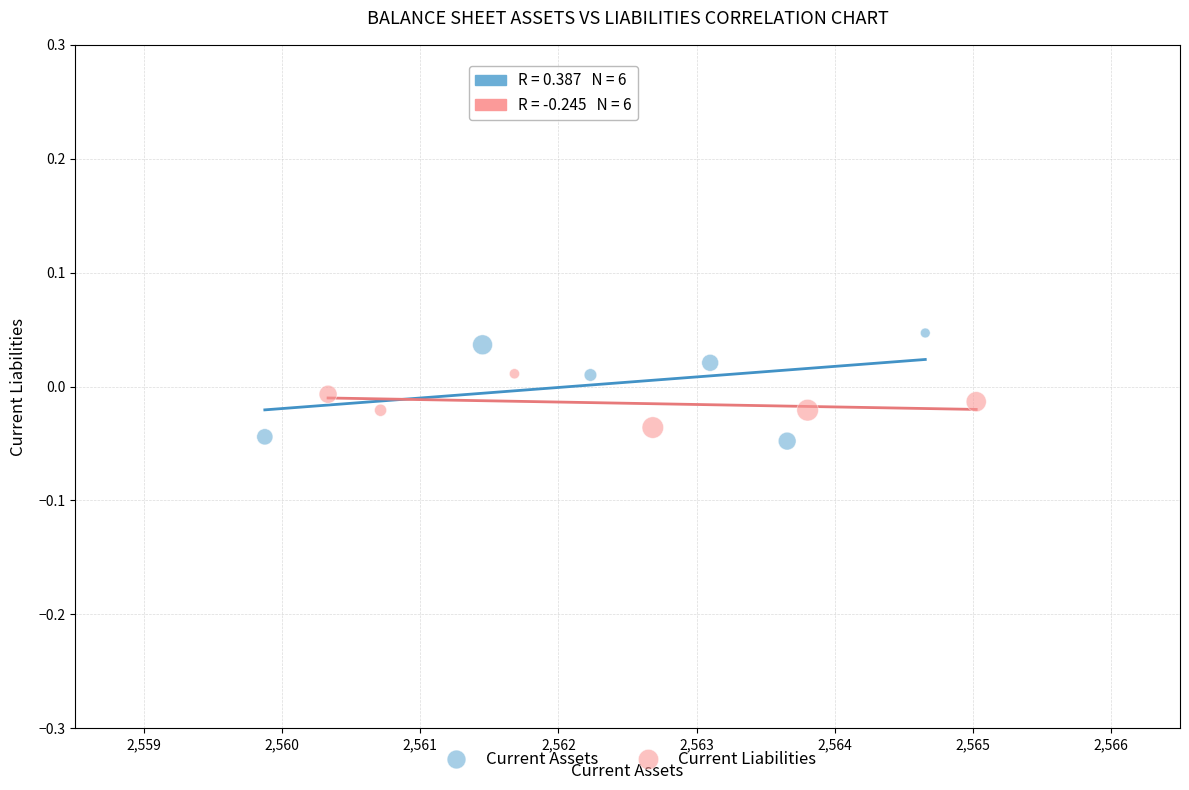

Which series reaches the maximum Y coordinate?

Current Assets